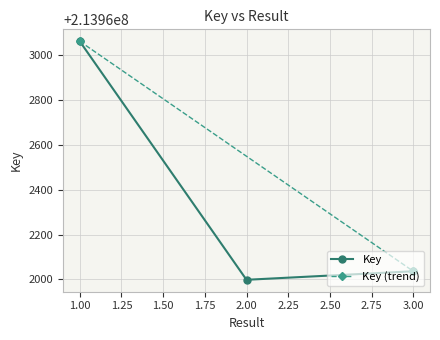

At which label is the value closest to 213962530?

3